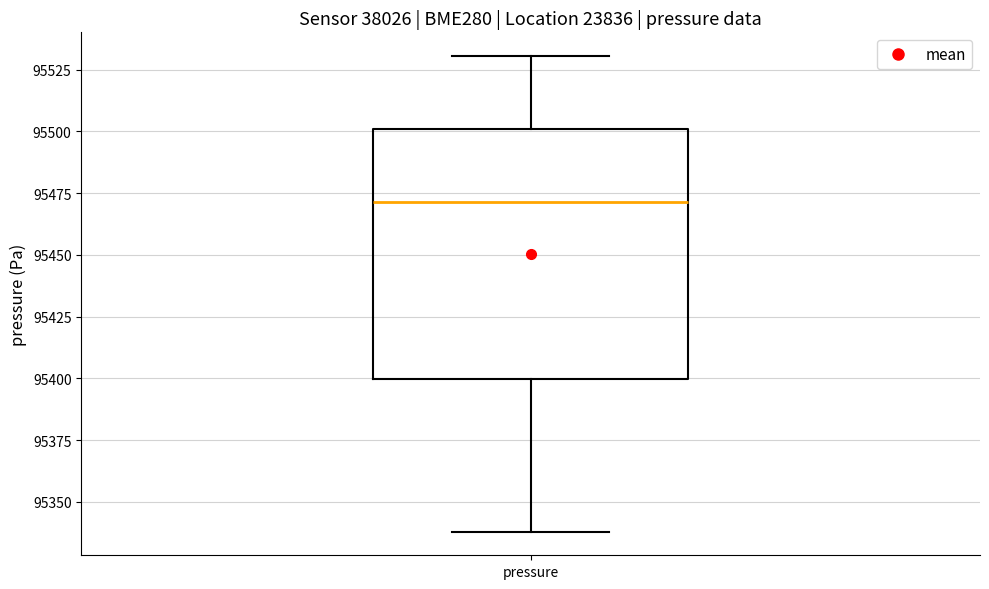

Read this box plot against the y-axis: the position of the median line, the range covered by the box, and the ends of both whiskers. The values are not printed on the chart, so give them approximately, as read against the axis.

median 95470, box 95400 to 95500, whiskers 95340 to 95530